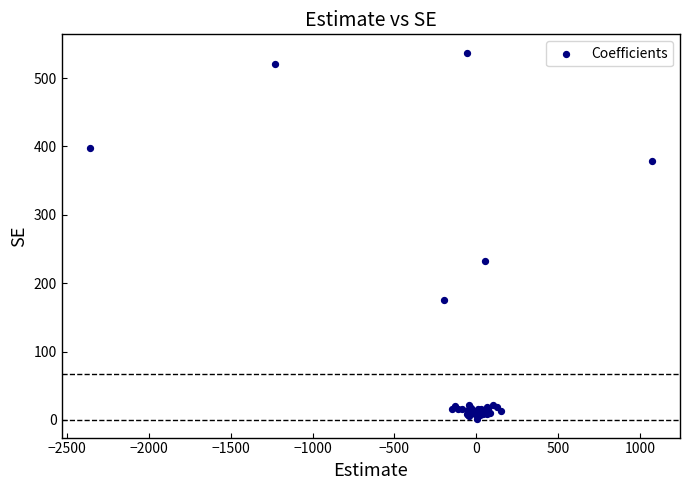

What Y value in the scatter plot is closest to 269?

232.8